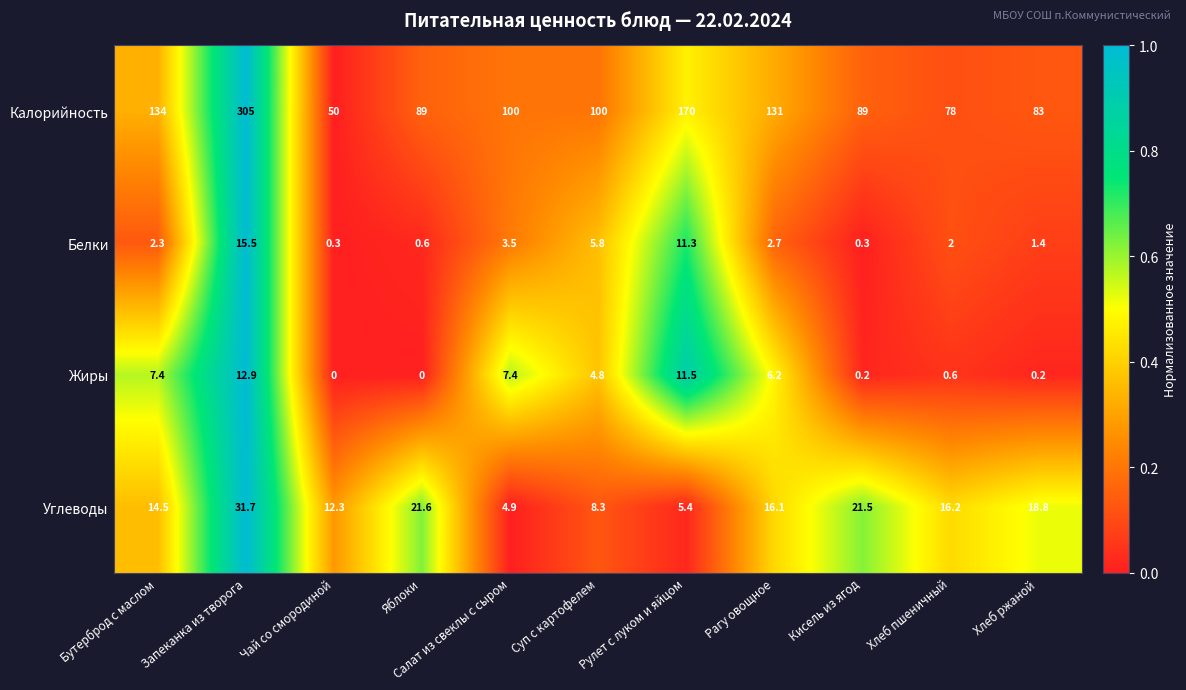

Where does the Белки series first go above 2?

Бутерброд с маслом